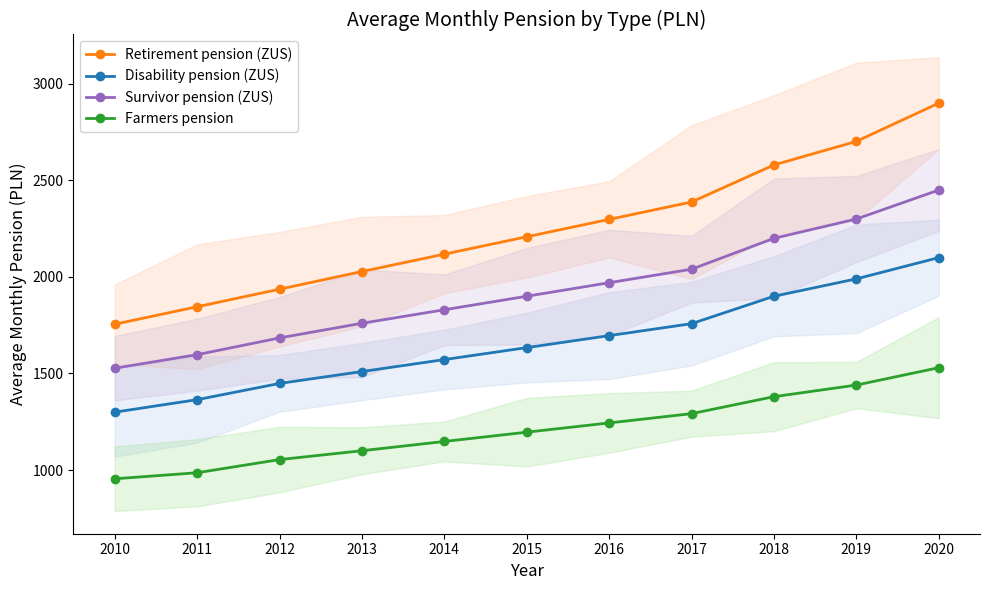

What is the difference between the maximum and minimum values in the Retirement pension (ZUS) series?

1144.8